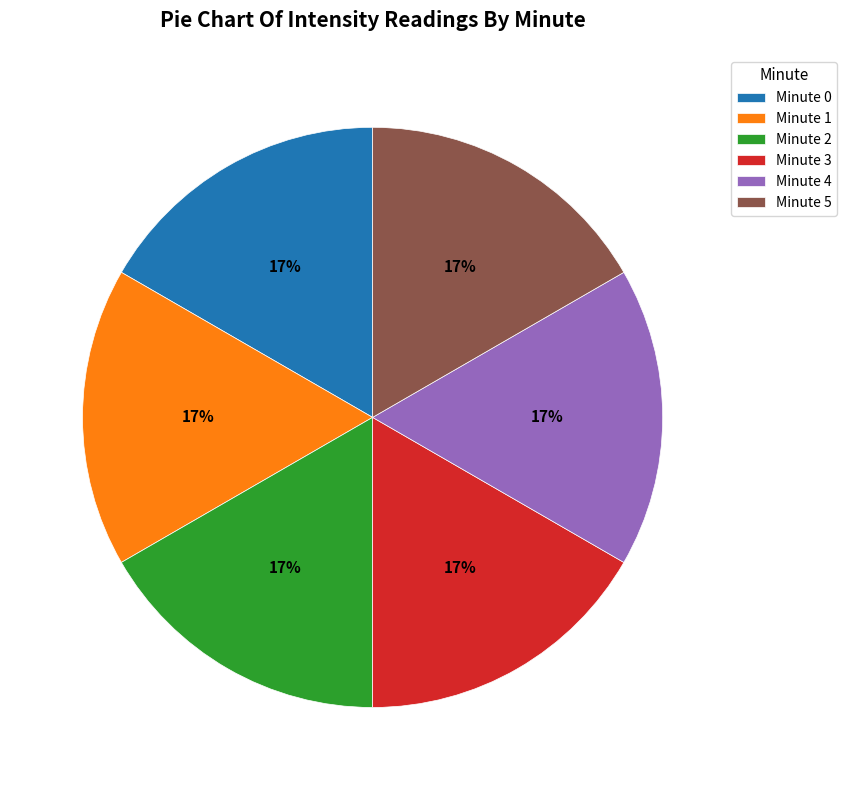

Combined, do Minute 4 and Minute 3 account for over 50%?

No